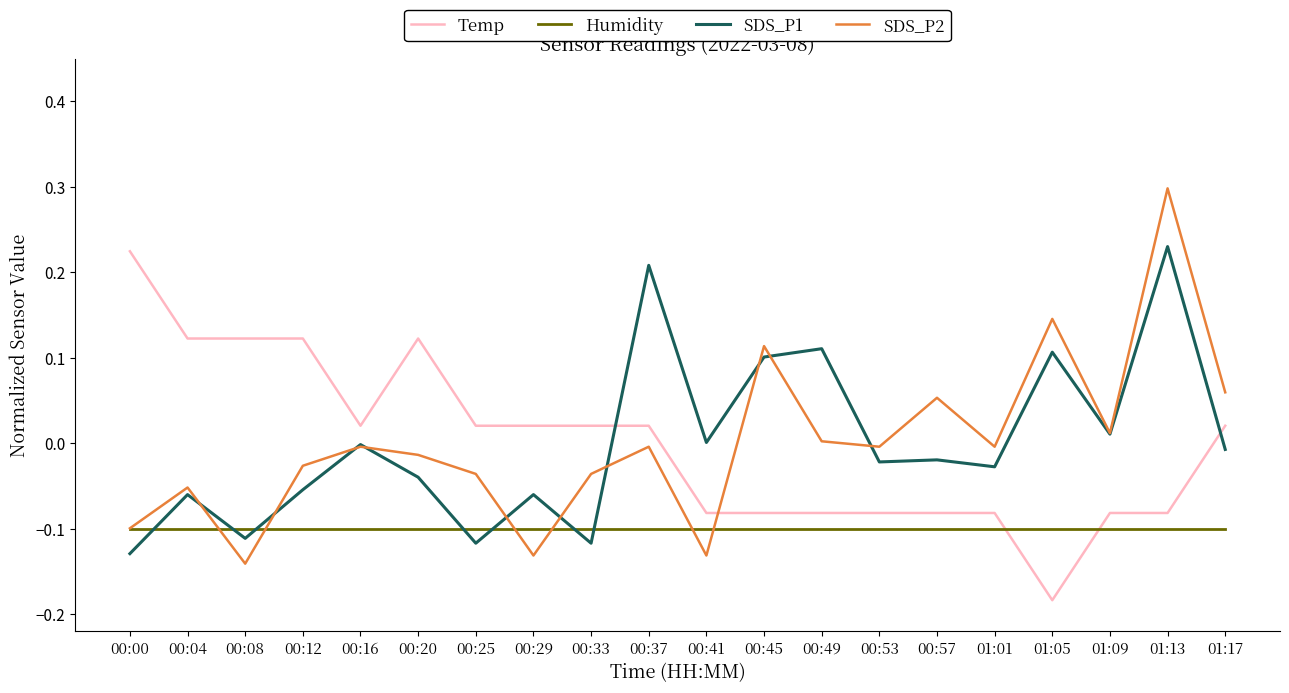

How many intersections are there between Humidity and Temp?

2